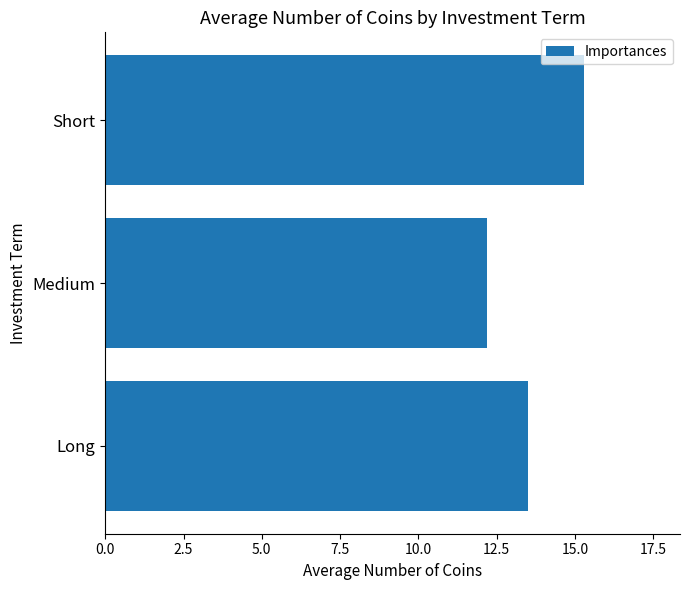

Is it true that the value at Medium is 20.3?

False